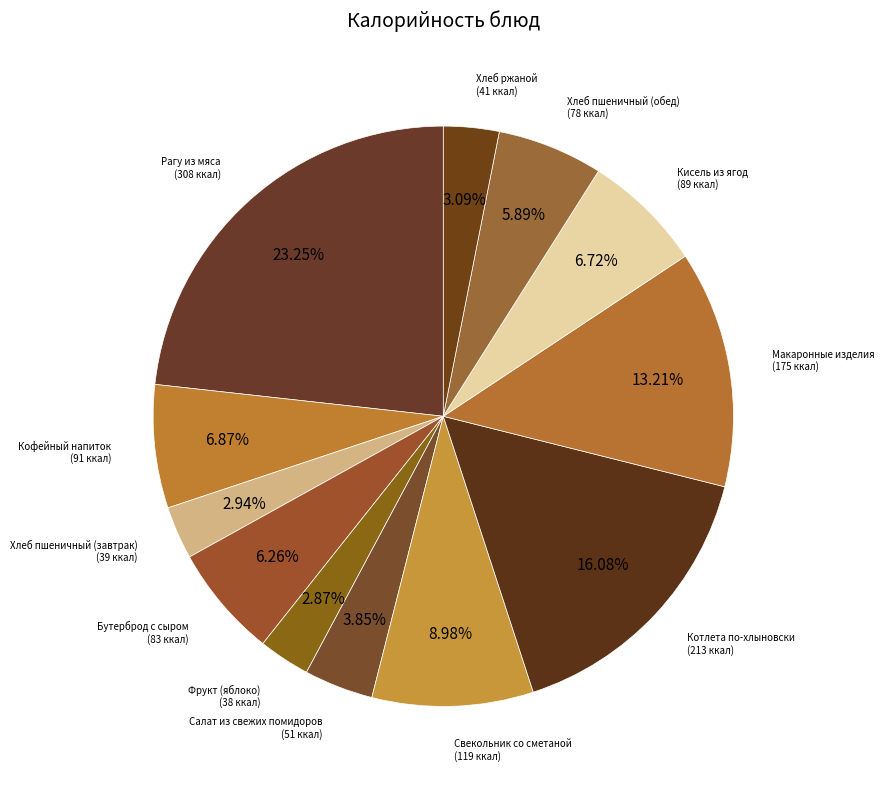

What is the ratio of the value at Котлета по-хлыновски (213 ккал) to the value at Хлеб пшеничный (завтрак) (39 ккал)?

5.5